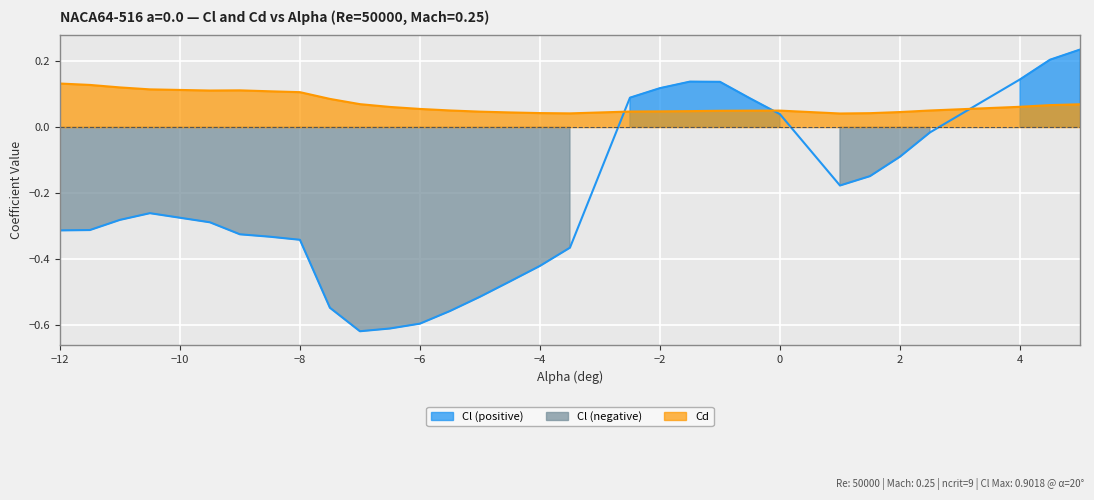

Is the value of Cl at −6 greater than the value of Cd at 28?

No